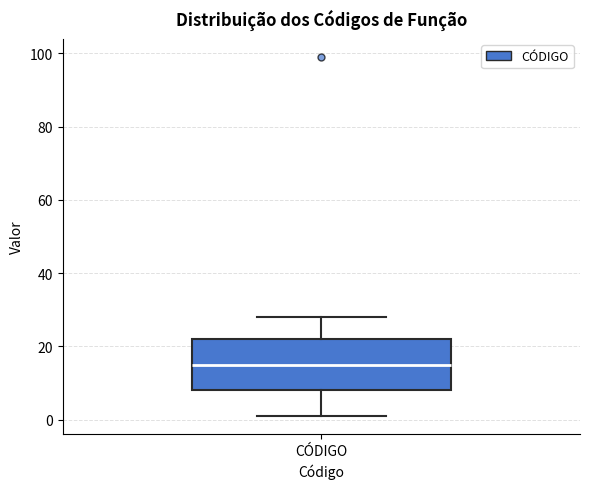

Transcribe this box plot: give where the median line is, the range the box spans, and where the two whiskers end, as read against the y-axis. The values are not printed on the chart, so give them approximately, as read against the axis.

median 16, box 8 to 22, whiskers 2 to 28